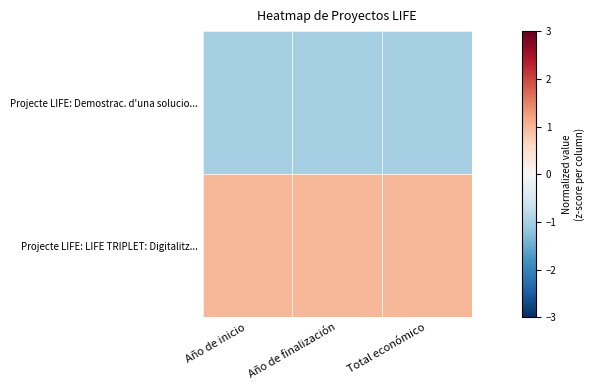

Reading left to right, what are all the values shown in this chart?

Projecte LIFE: Demostrac. d'una solucio...: Año de inicio=-1	Año de finalización=-1	Total económico=-1
Projecte LIFE: LIFE TRIPLET: Digitalitz...: Año de inicio=1	Año de finalización=1	Total económico=1